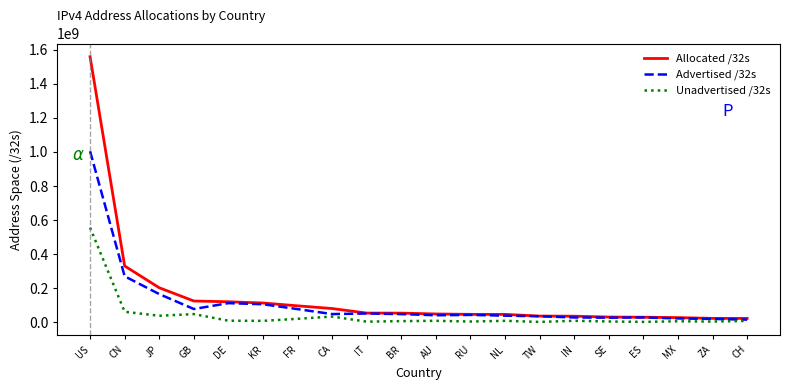

The Advertised /32s series shows 111451904 at DE. True or false?

True